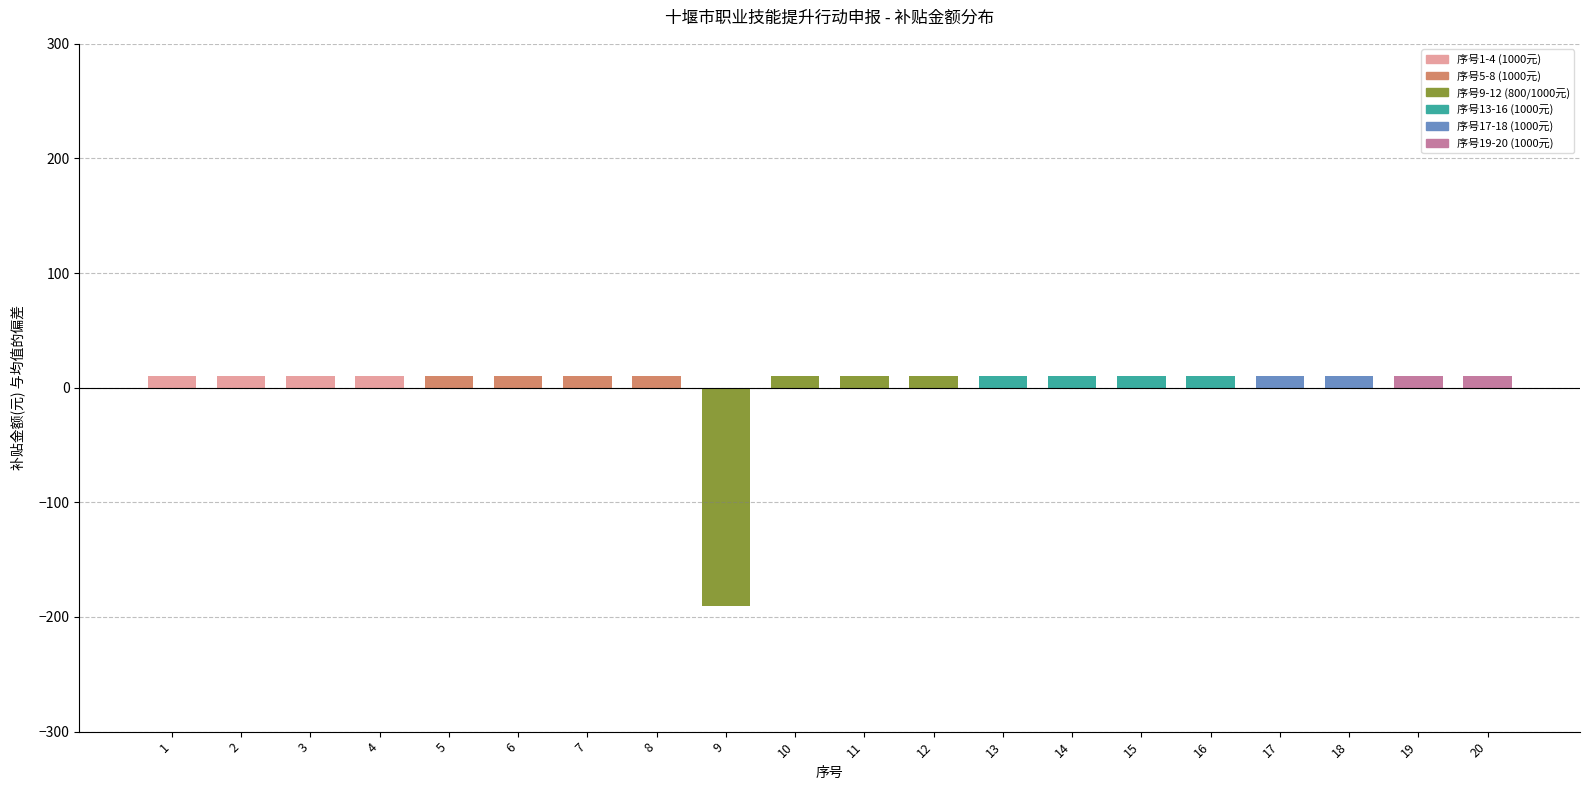

What is the difference between the maximum and minimum values?

200